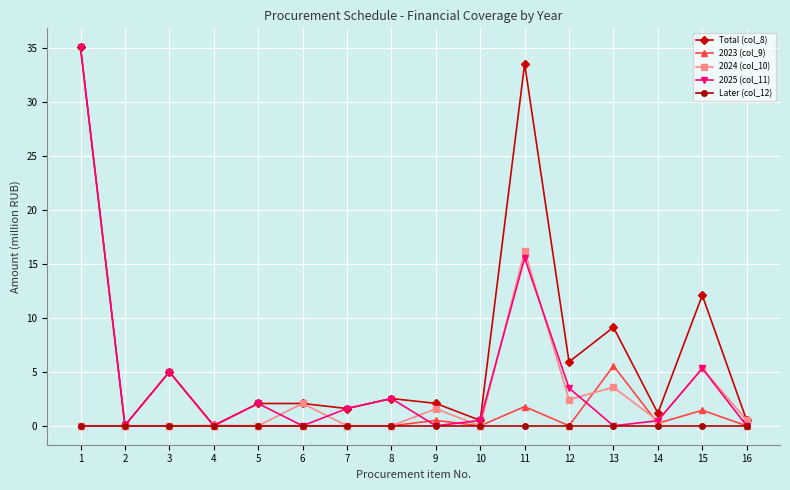

Where is the first local maximum for Total (col_8)?

3